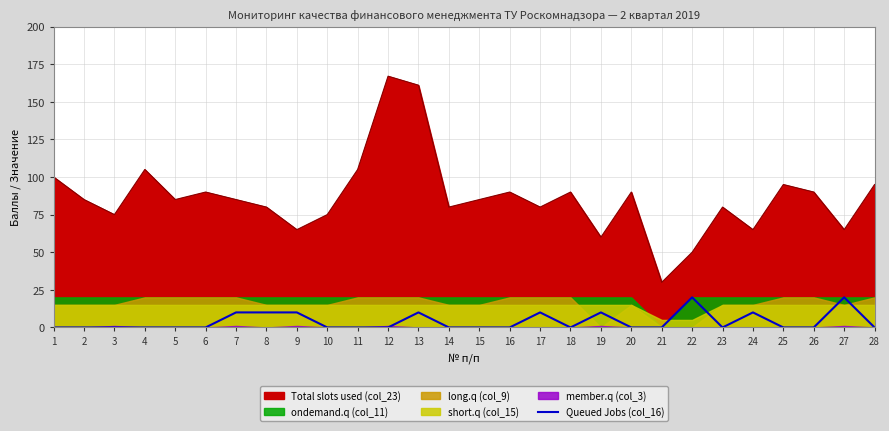

What is the change in value from 19 to 25?

-10